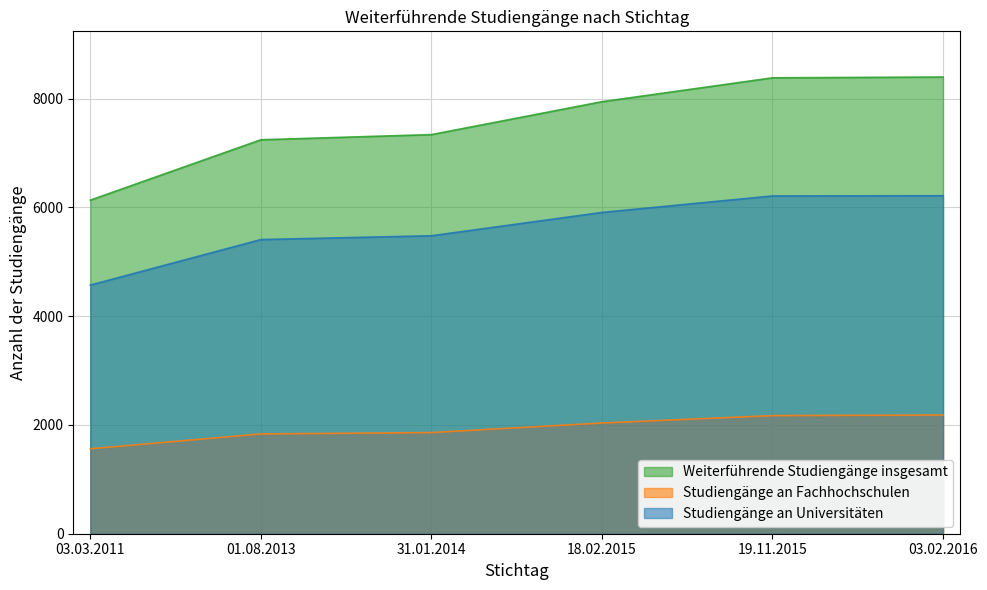

At 18.02.2015, list the series in order from smallest to largest.

Studiengänge an Fachhochschulen, Studiengänge an Universitäten, Weiterführende Studiengänge insgesamt